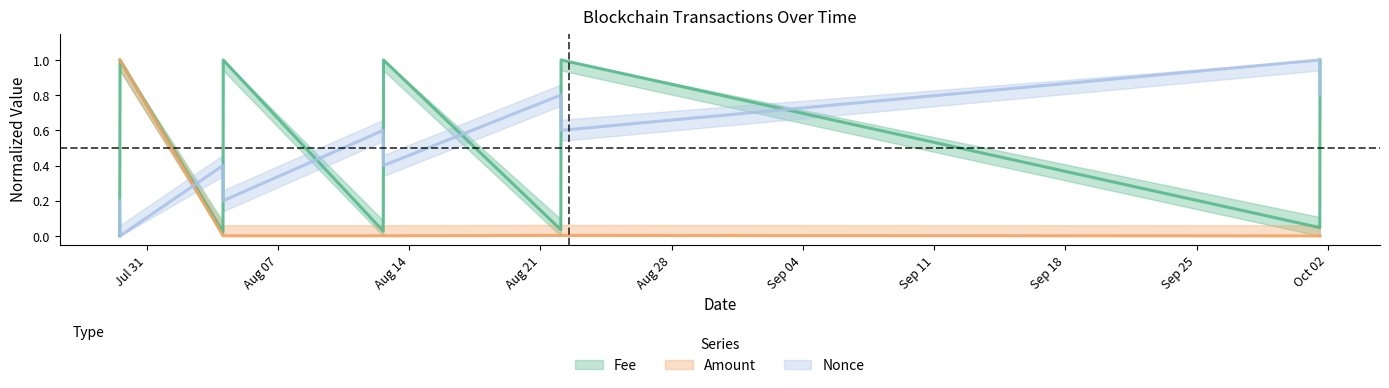

True or false: Fee has a value of 1.8 at 2023-08-22 02:27:00.

False